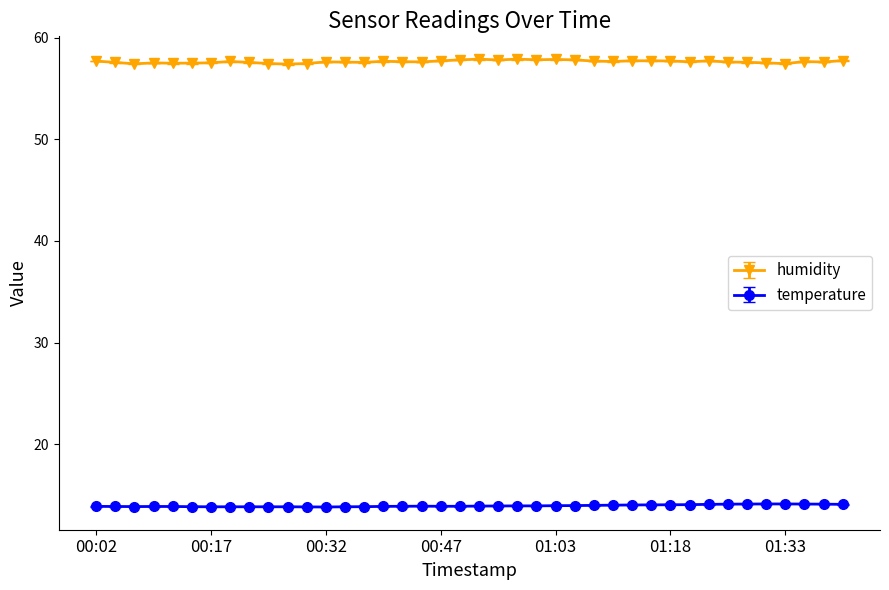

What is the minimum value for temperature?

13.8